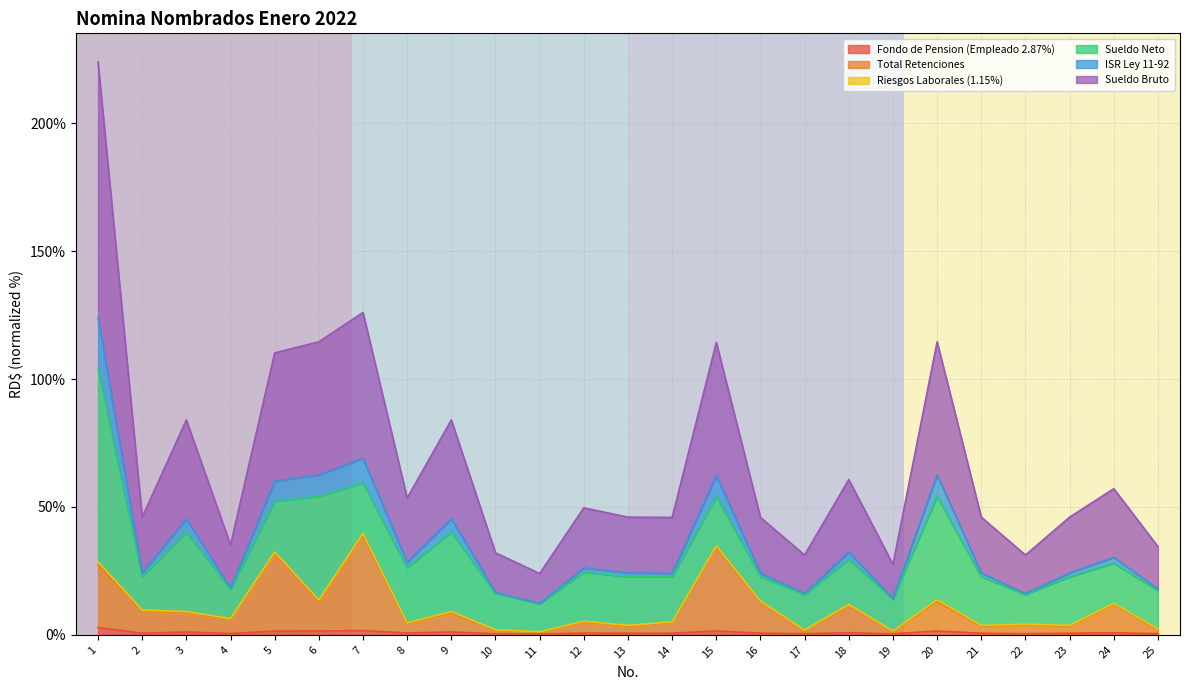

Which series has the largest range (max minus min)?

Sueldo Bruto